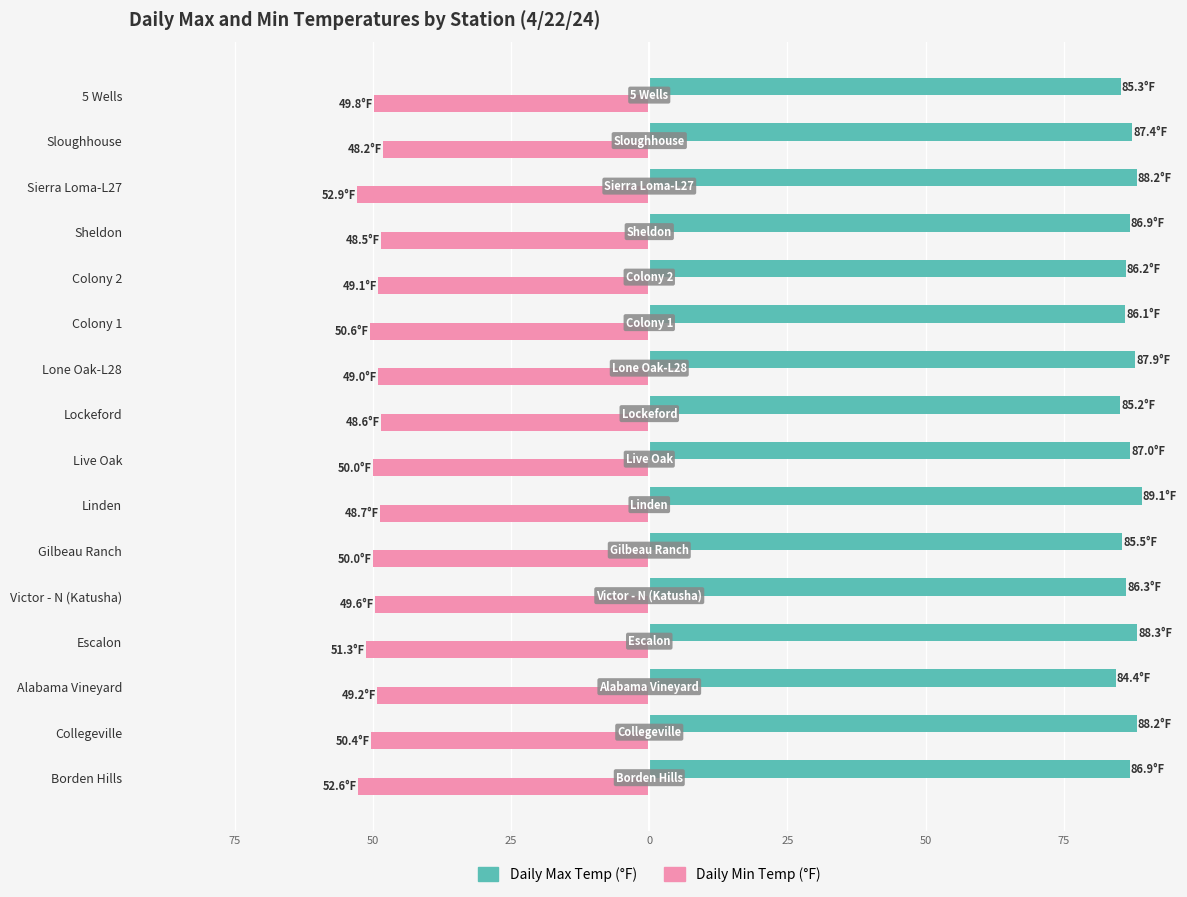

What is the maximum value shown in the chart?

89.1